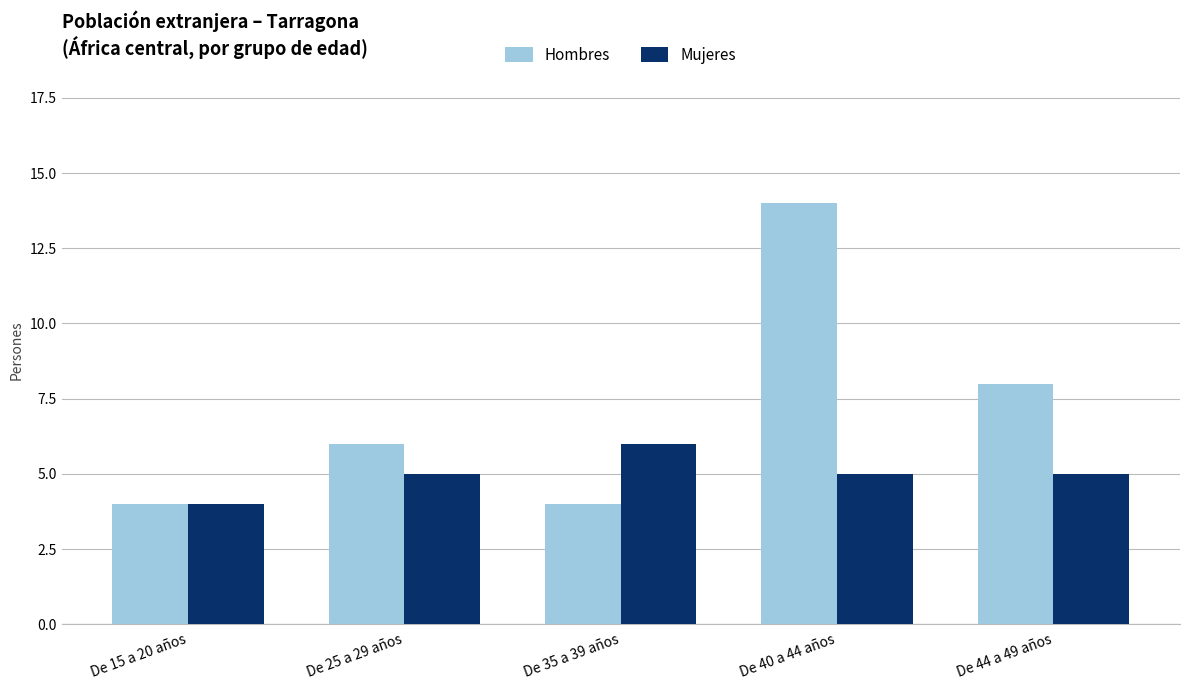

What value does the Hombres series have at De 35 a 39 años?

4